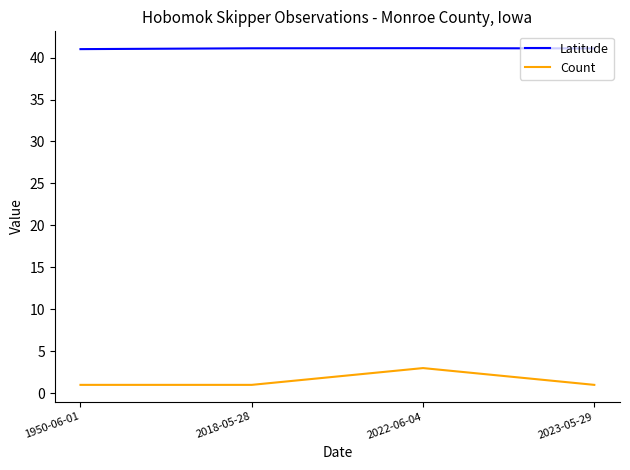

What is the maximum value shown in the chart?

41.1